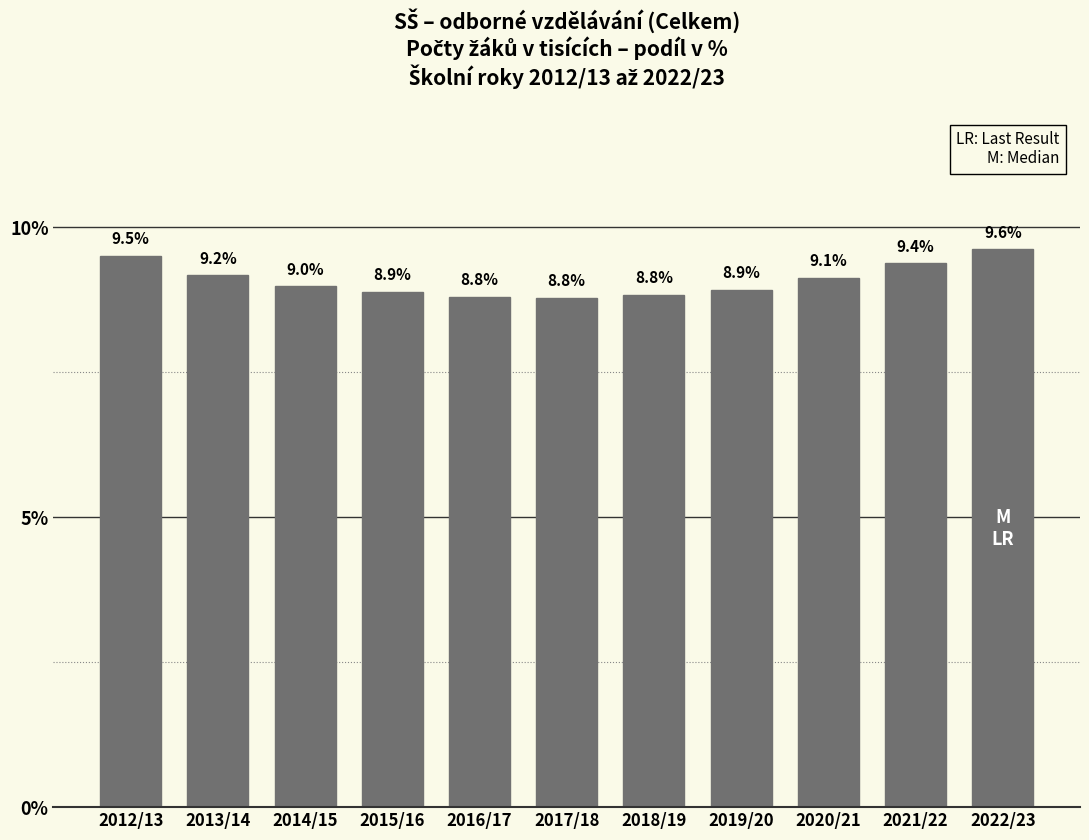

Reading left to right, list all the values displayed in this chart.

9.5	9.2	9.0	8.9	8.8	8.8	8.8	8.9	9.1	9.4	9.6